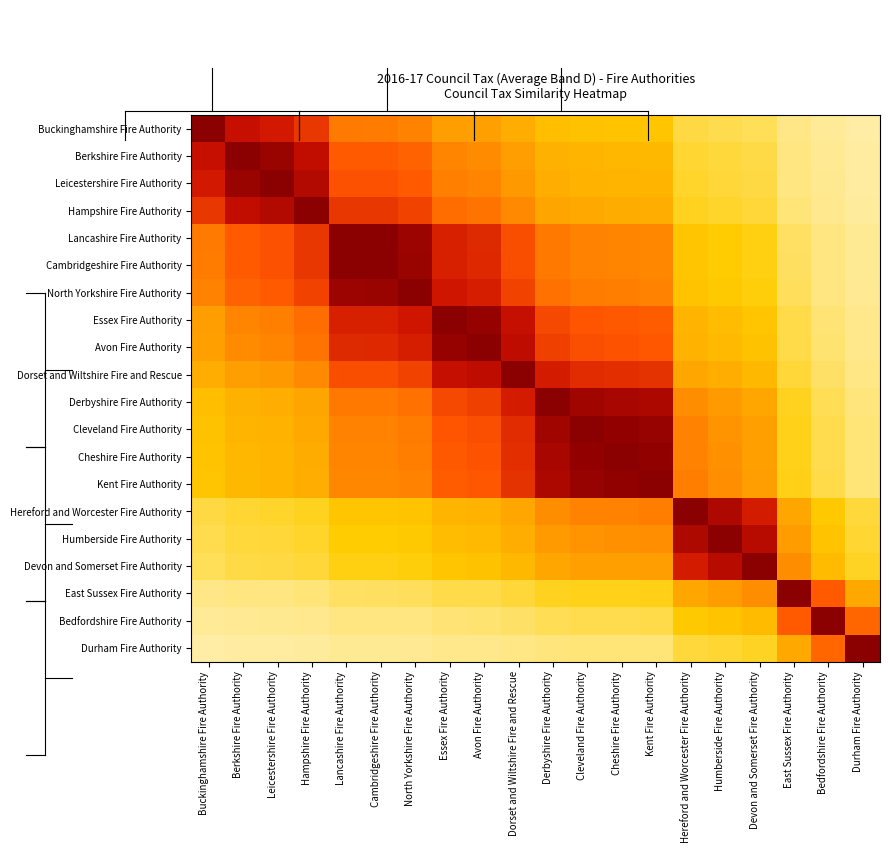

Which series changed the most between Berkshire Fire Authority and Cleveland Fire Authority?

Berkshire Fire Authority